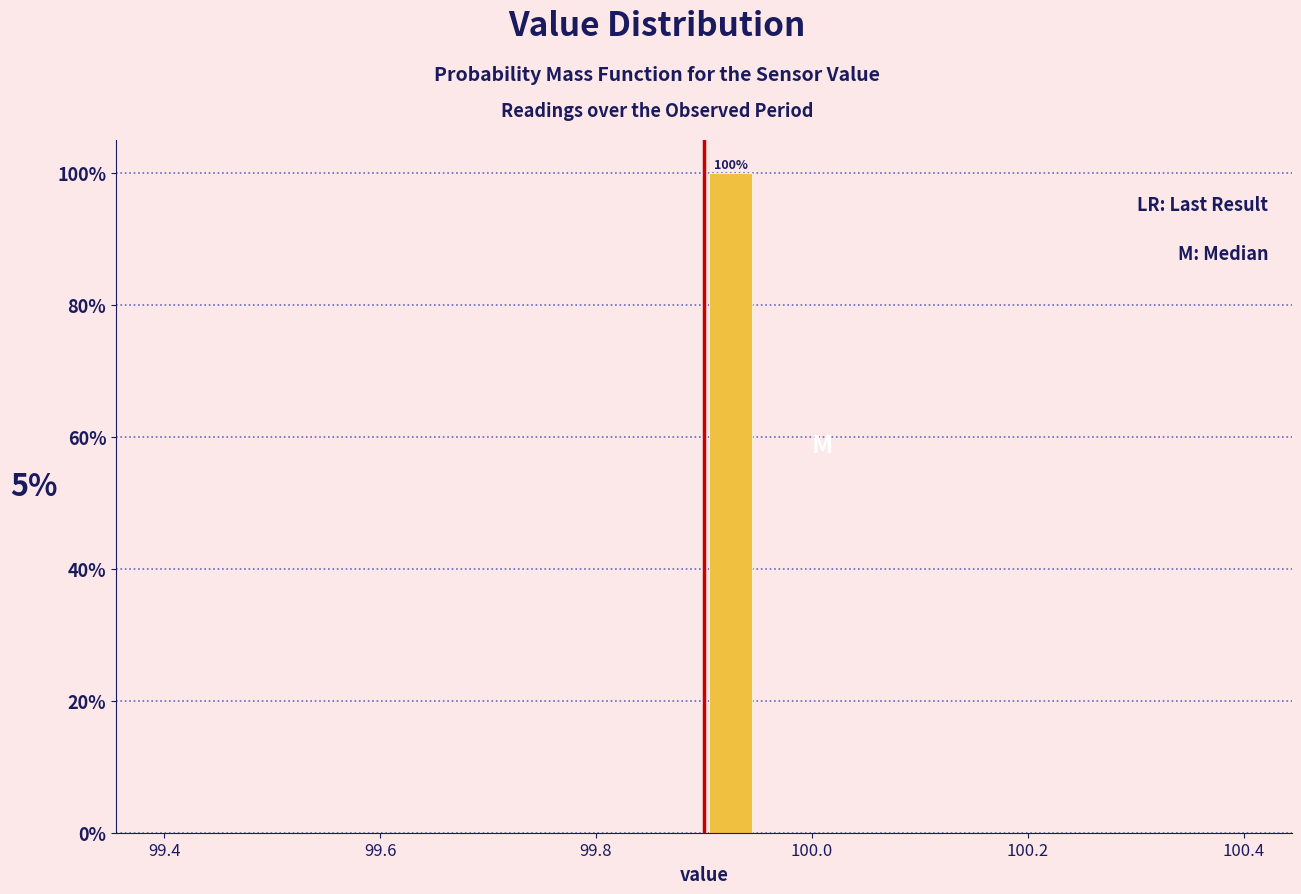

Around what value on the x-axis is the tallest bar? Give the approximate position of its centre, as read against the axis.

99.92